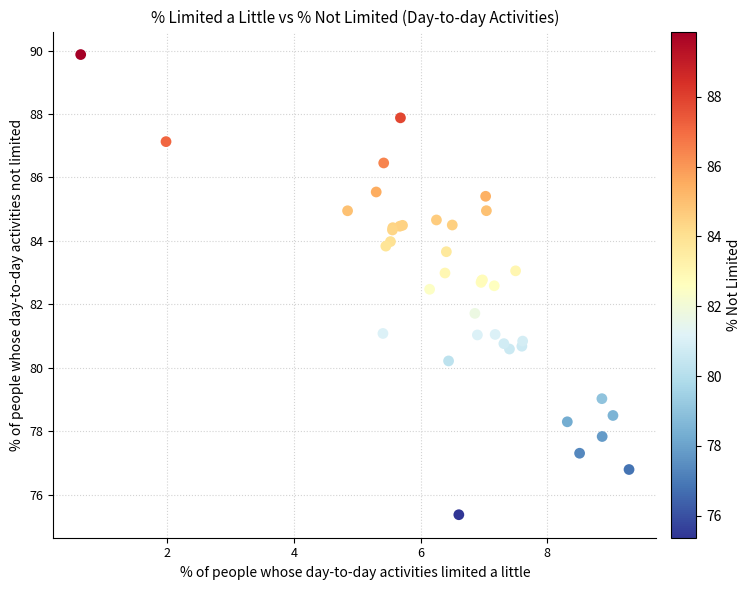

What Y value in the scatter plot is closest to 82?

81.7